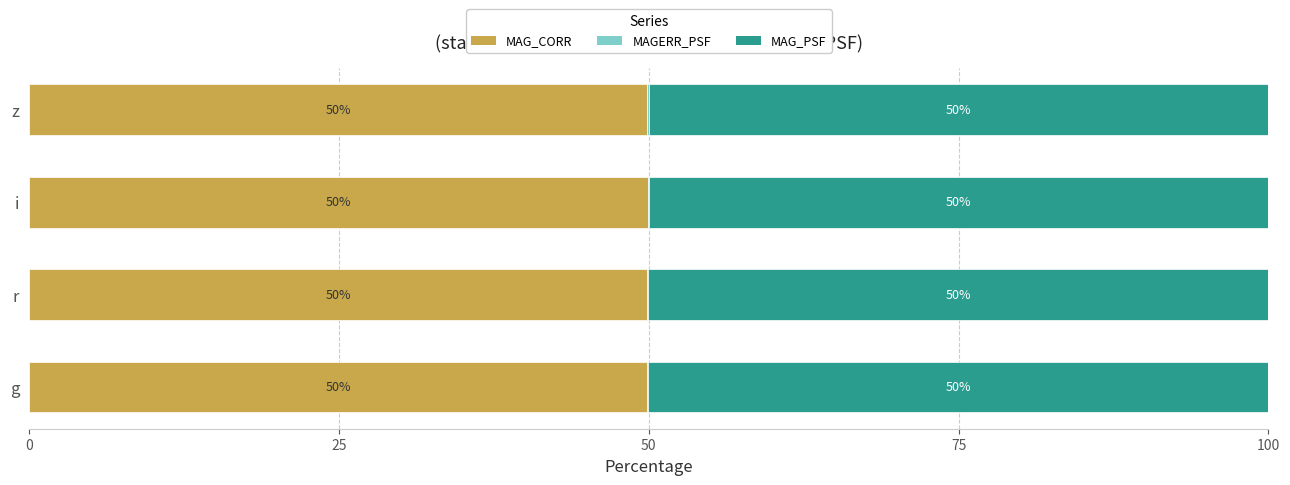

True or false: MAG_CORR has a value of 24.7 at i.

False